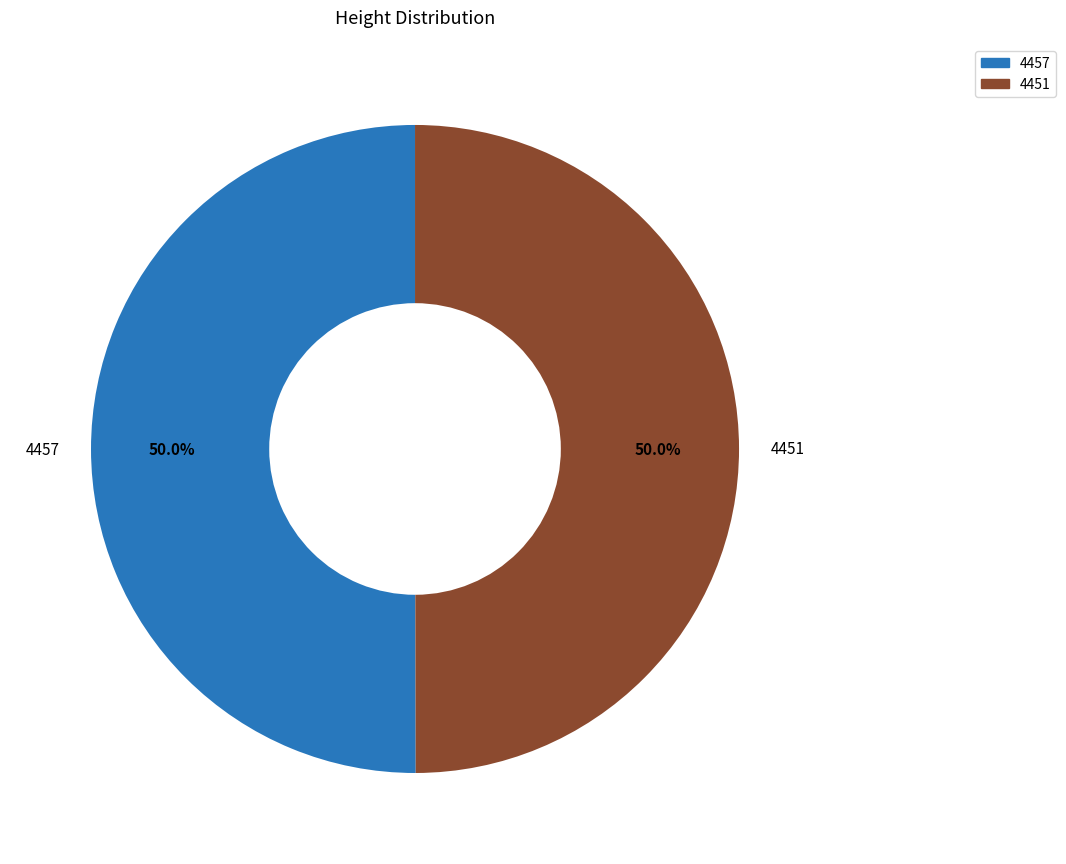

To the nearest percent, what percentage of the pie is 4457?

50%